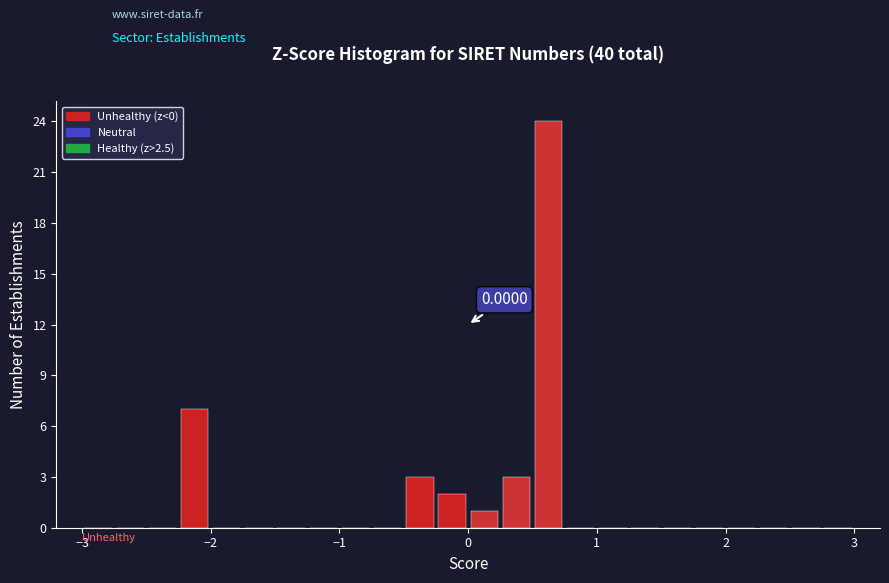

Around what value on the x-axis is the tallest bar? Give the approximate position of its centre, as read against the axis.

0.6